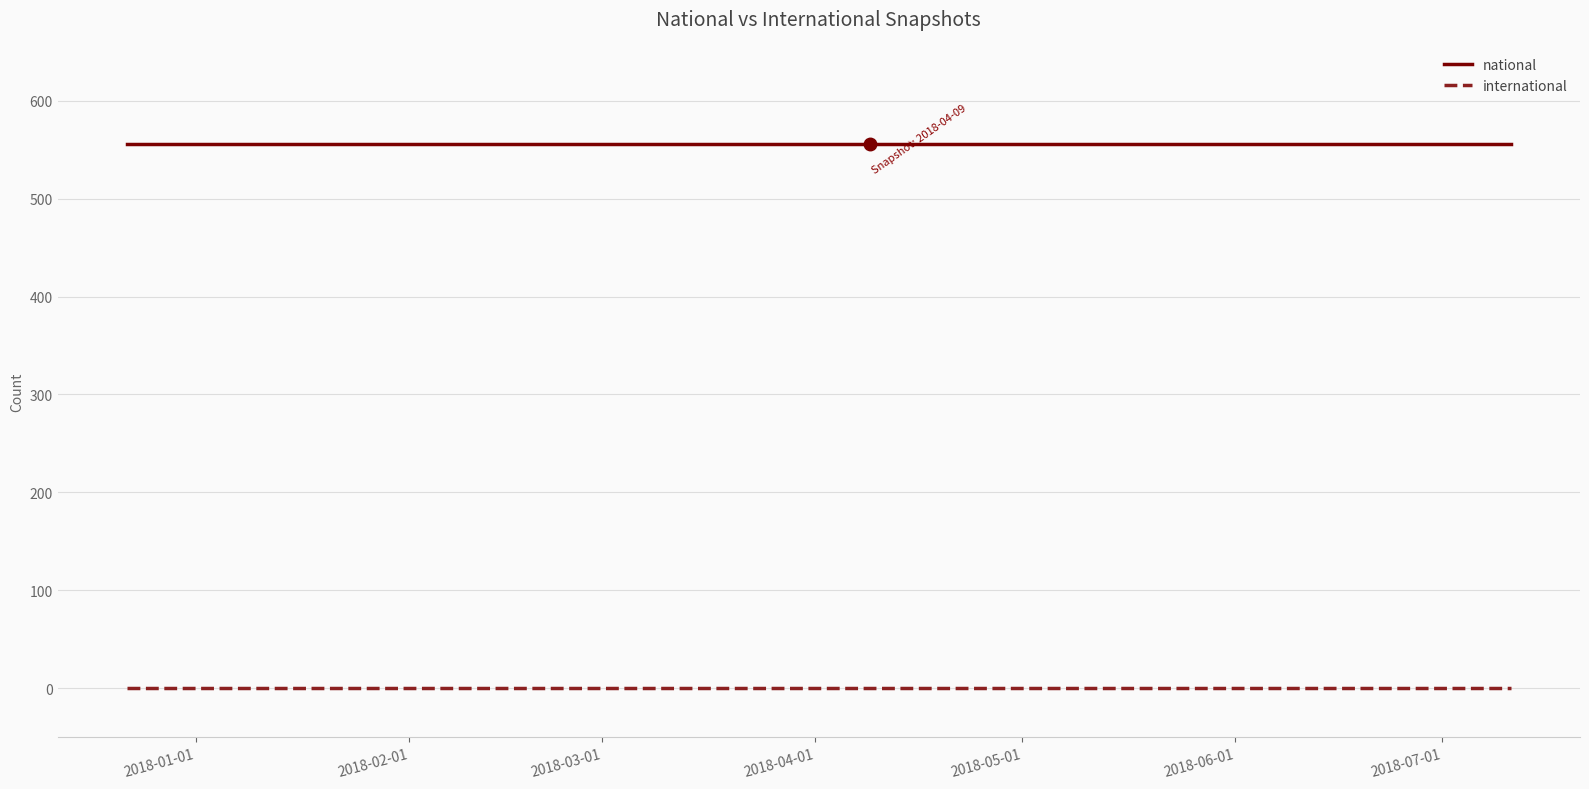

Reading left to right, extract all data points from this chart.

national: 556	556	556
international: 0	0	0